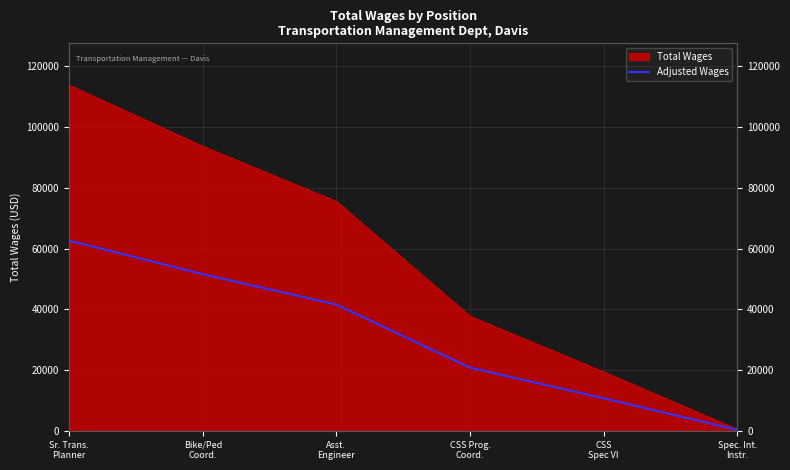

Approximately how many times larger is the value at Bike/Ped
Coord. compared to CSS Prog.
Coord.?

2.5